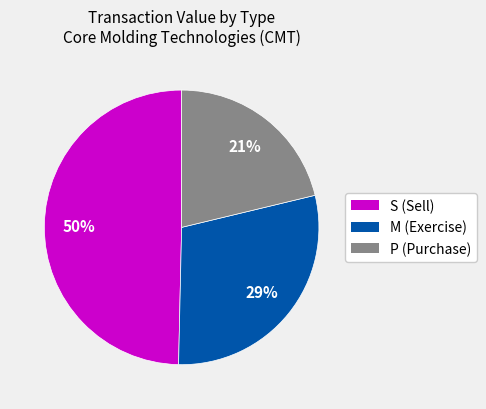

To the nearest percent, what is the average slice percentage?

33%